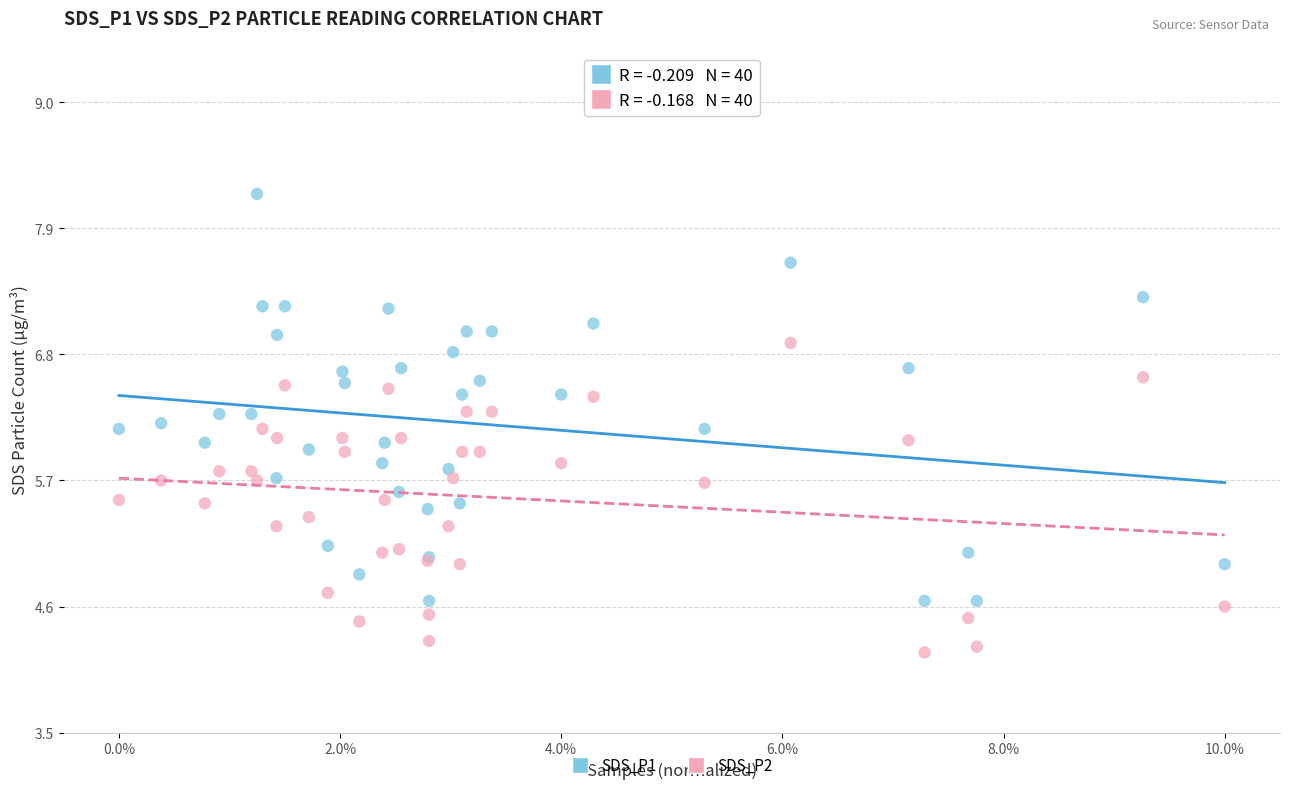

What are all the series names shown in the legend?

SDS_P1, SDS_P2